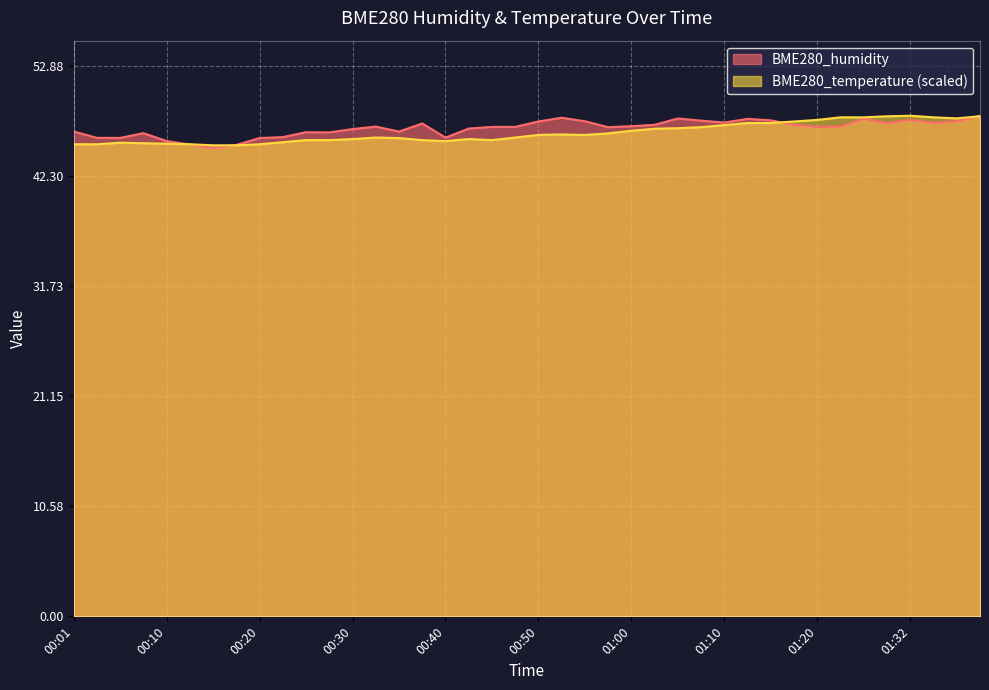

The BME280_humidity series shows 82.4 at 00:20. True or false?

False